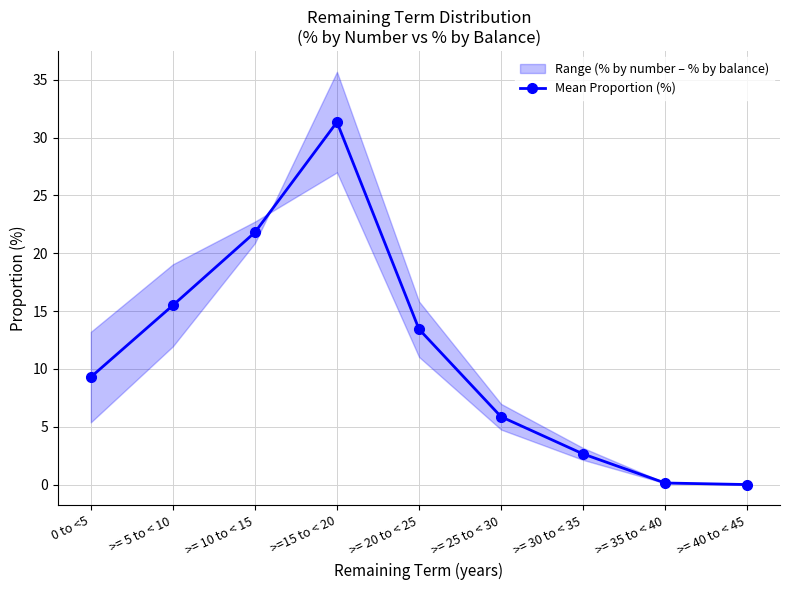

How many points are higher than both their immediate neighbors (excluding endpoints)?

1